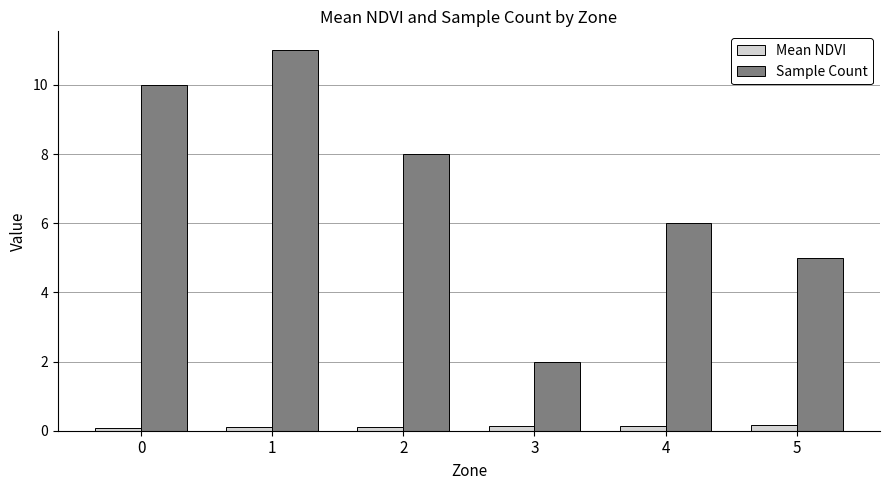

Is the value of Sample Count at 5 greater than the value of Mean NDVI at 2?

Yes